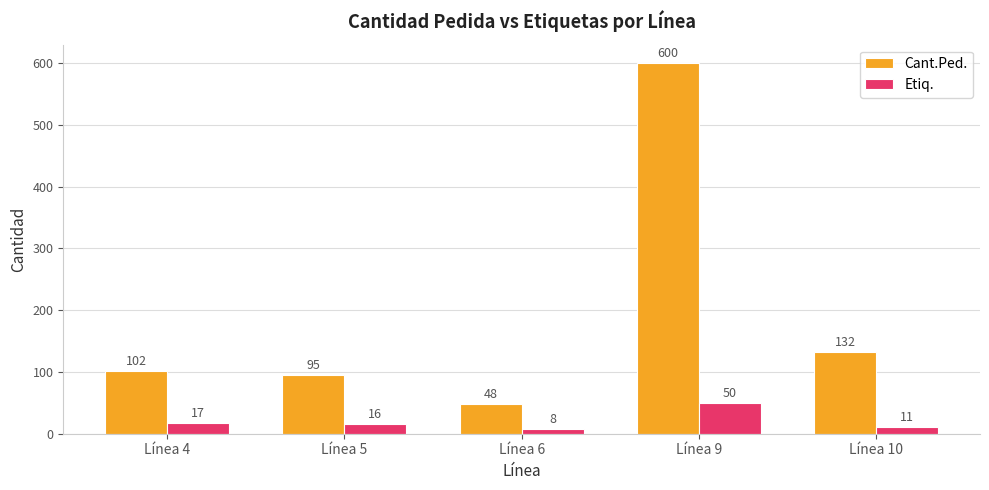

The value of Cant.Ped. at Línea 10 is 234. True or false?

False